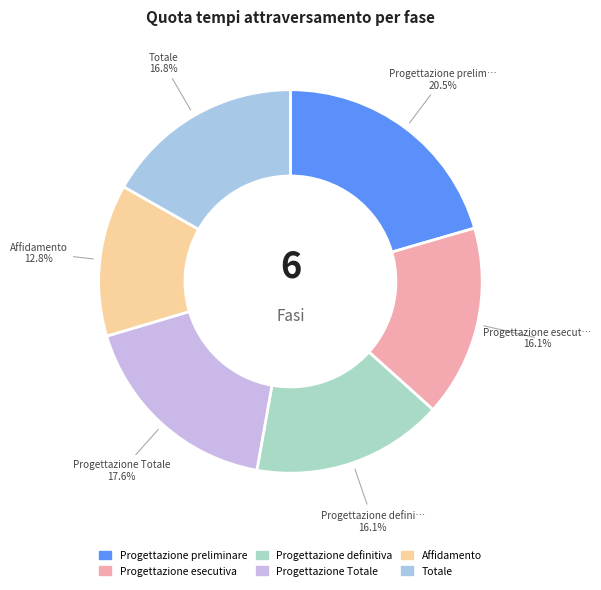

Is it true that Progettazione esecutiva is 16% of the pie?

True